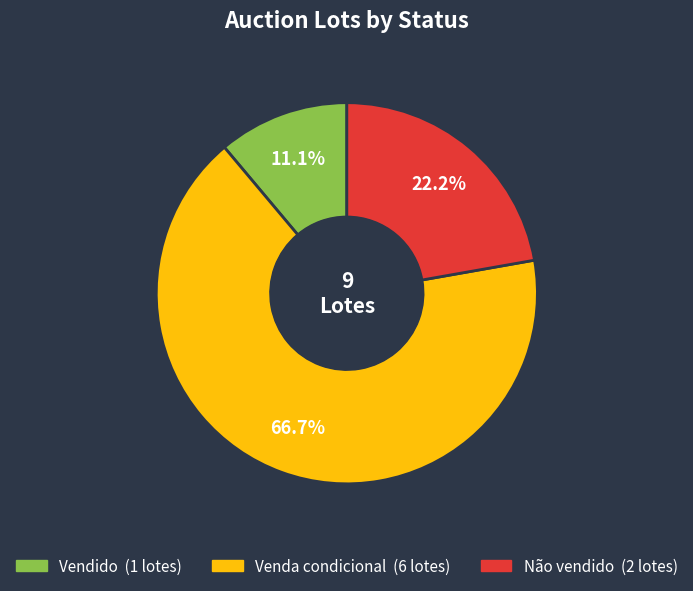

To the nearest percent, what is the difference between the Venda condicional and Não vendido slice percentages?

44%